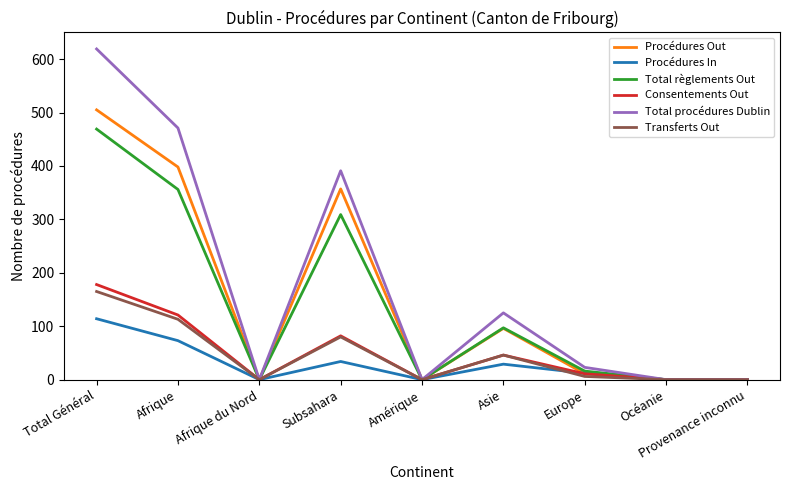

What is the total value across all series at Total Général?

2050